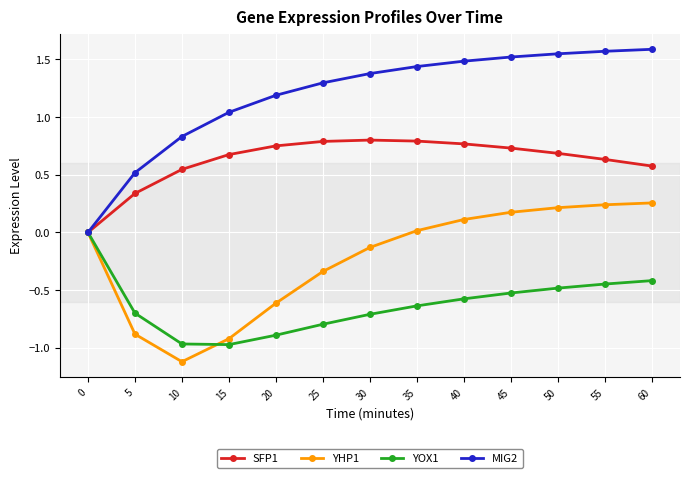

Which category has the lowest value across all series?

10